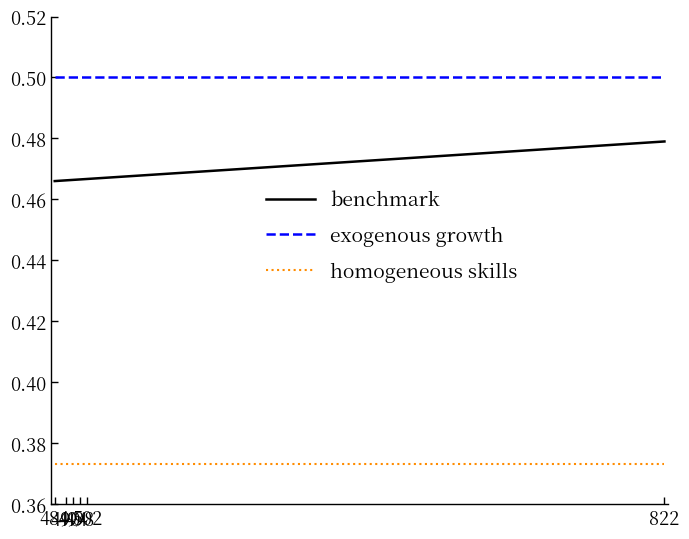

Rank the series by their maximum value, from lowest to highest.

homogeneous skills, benchmark, exogenous growth